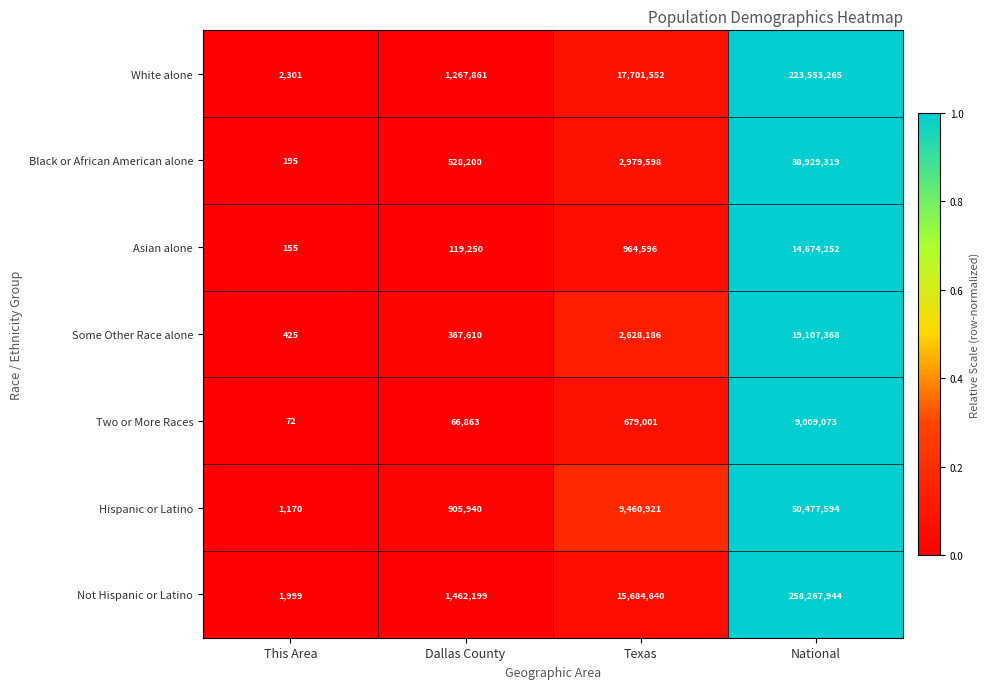

Which series has the largest range (max minus min)?

Not Hispanic or Latino